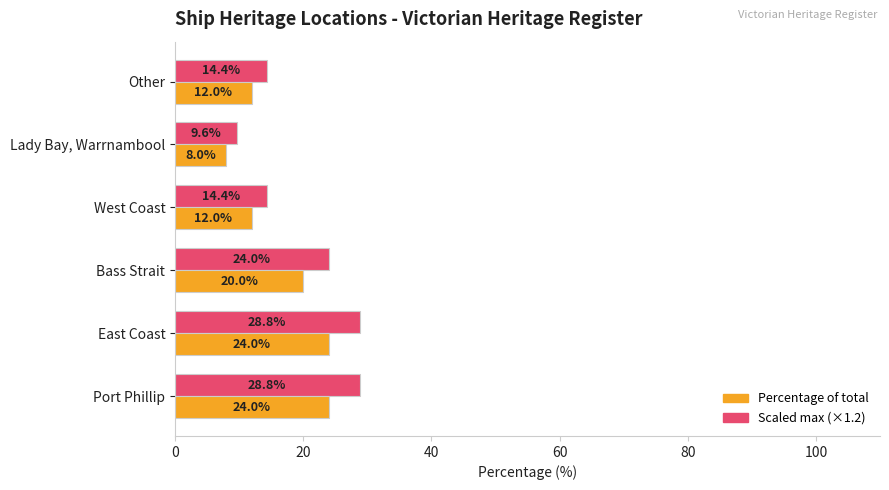

What is the total value across all series at East Coast?

52.8